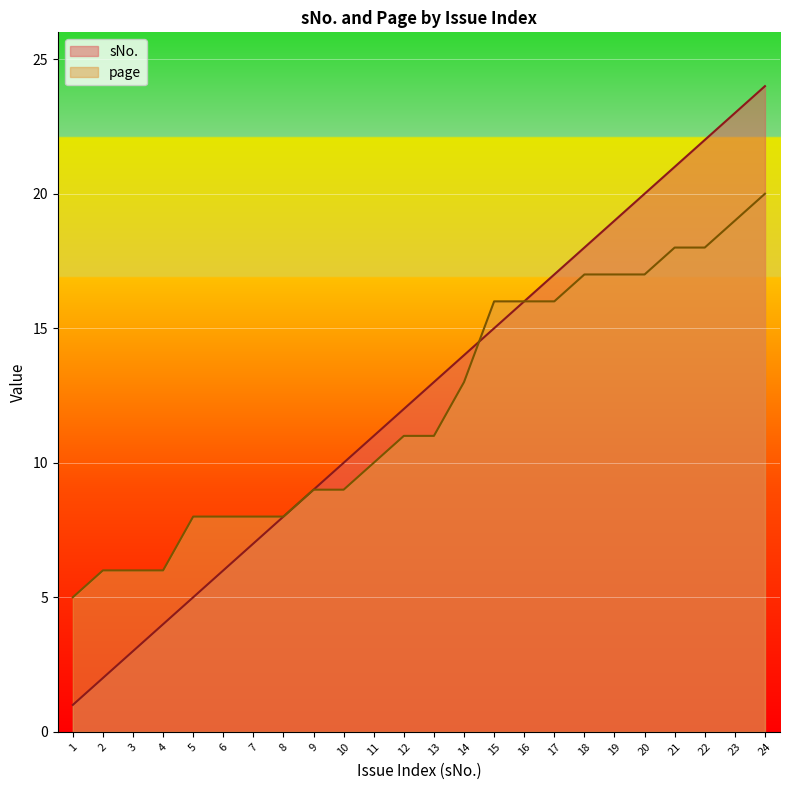

What is the highest value of the sNo. series?

24